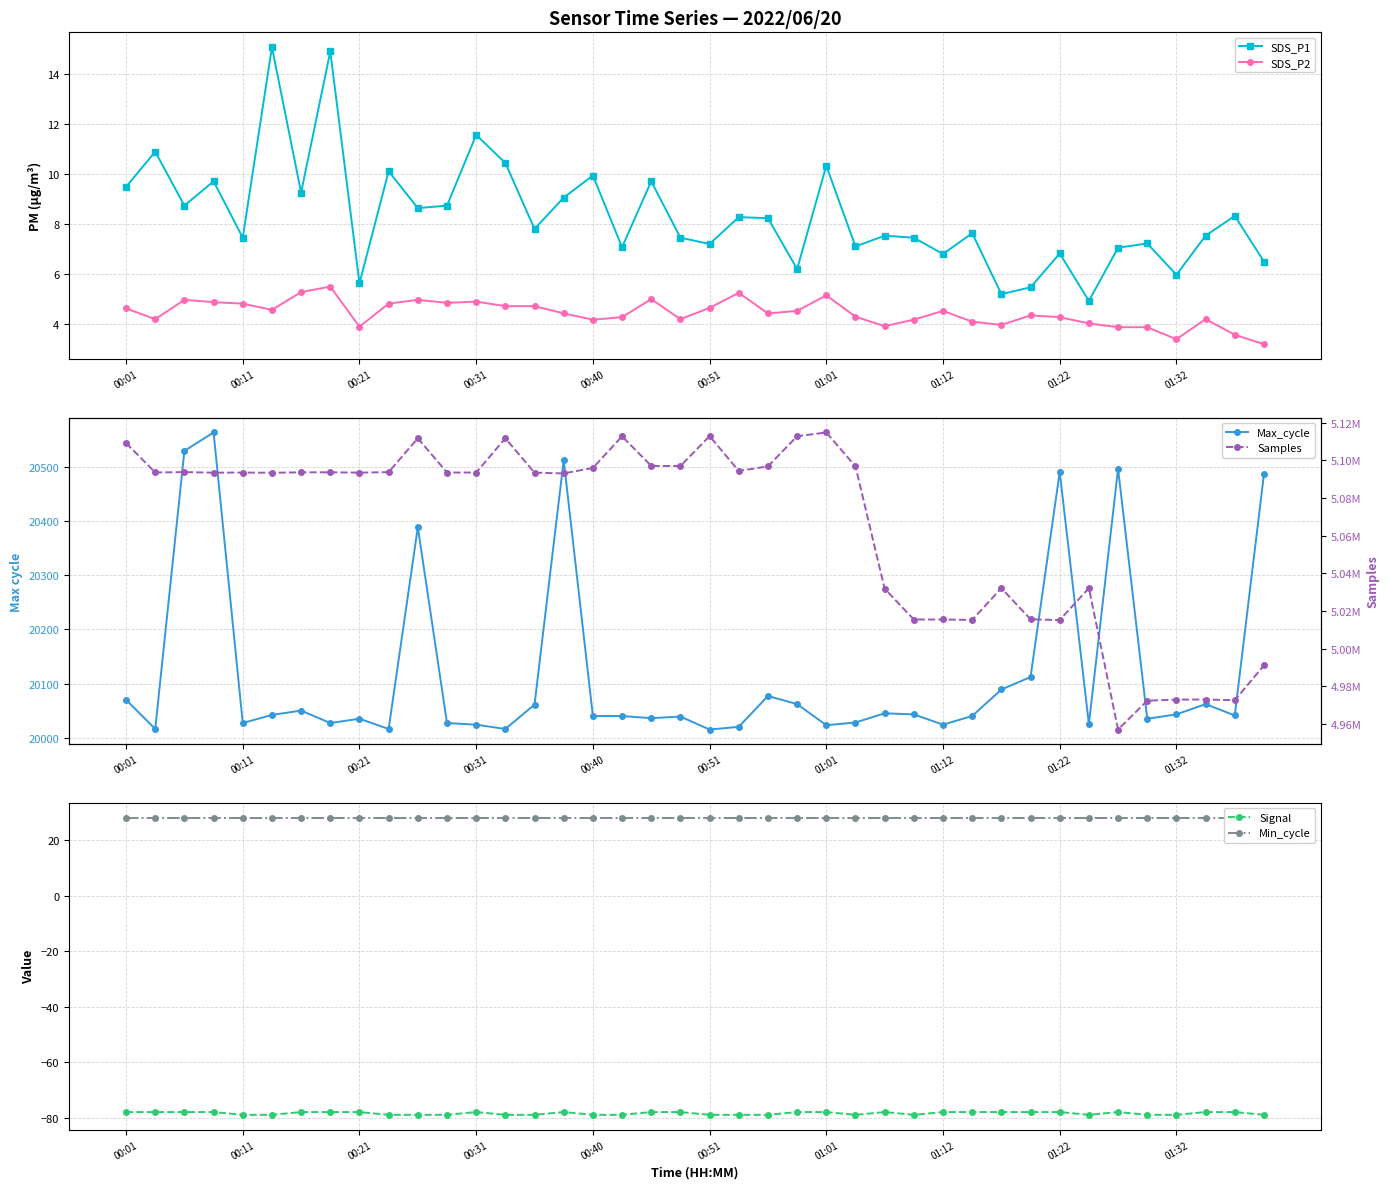

Which series has the largest range (max minus min)?

Samples